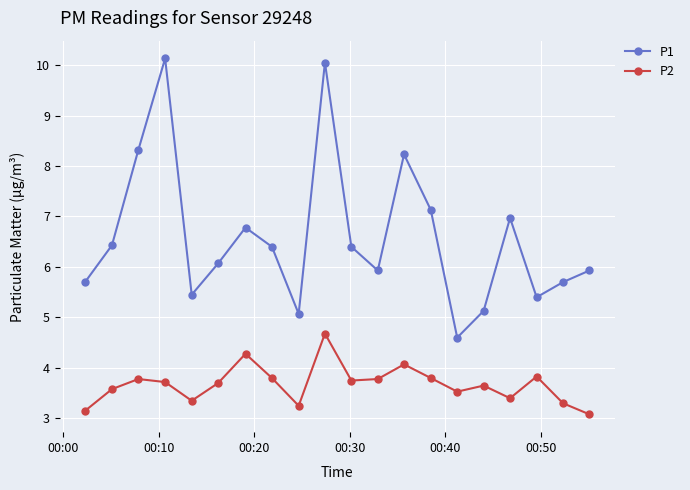

Which series has the largest range (max minus min)?

P1